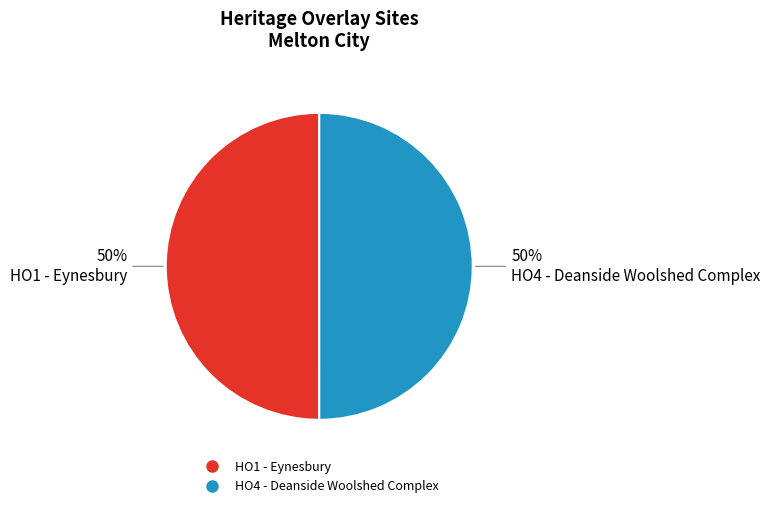

What is the ratio of the value at HO1 - Eynesbury to the value at HO4 - Deanside Woolshed Complex?

1.0